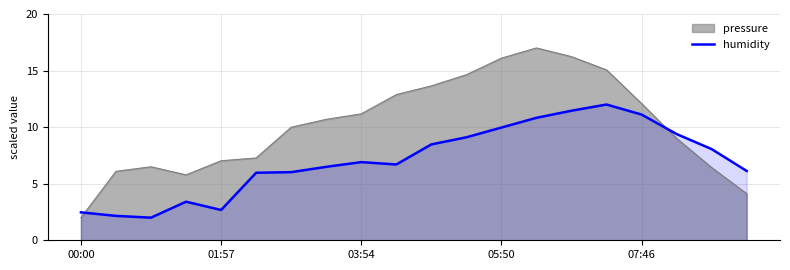

What is the lowest value of the humidity series?

2.0